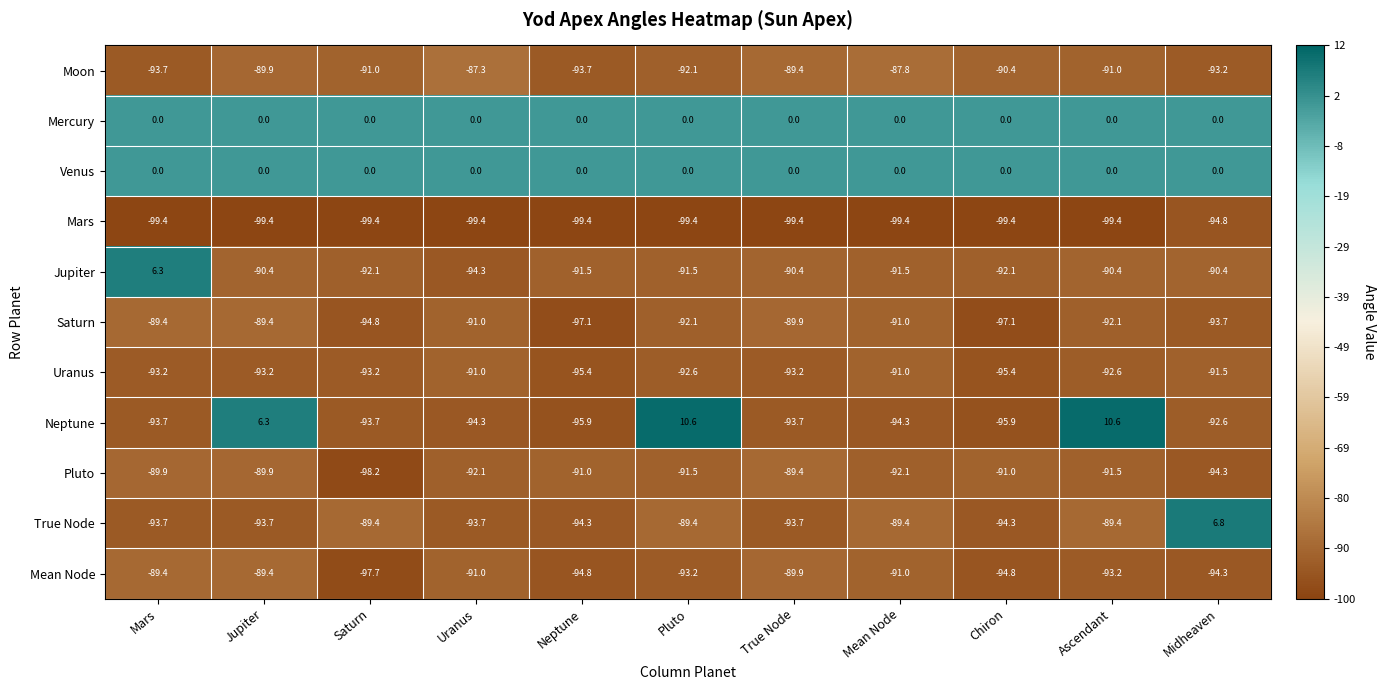

At which label does Neptune first exceed -93?

Jupiter